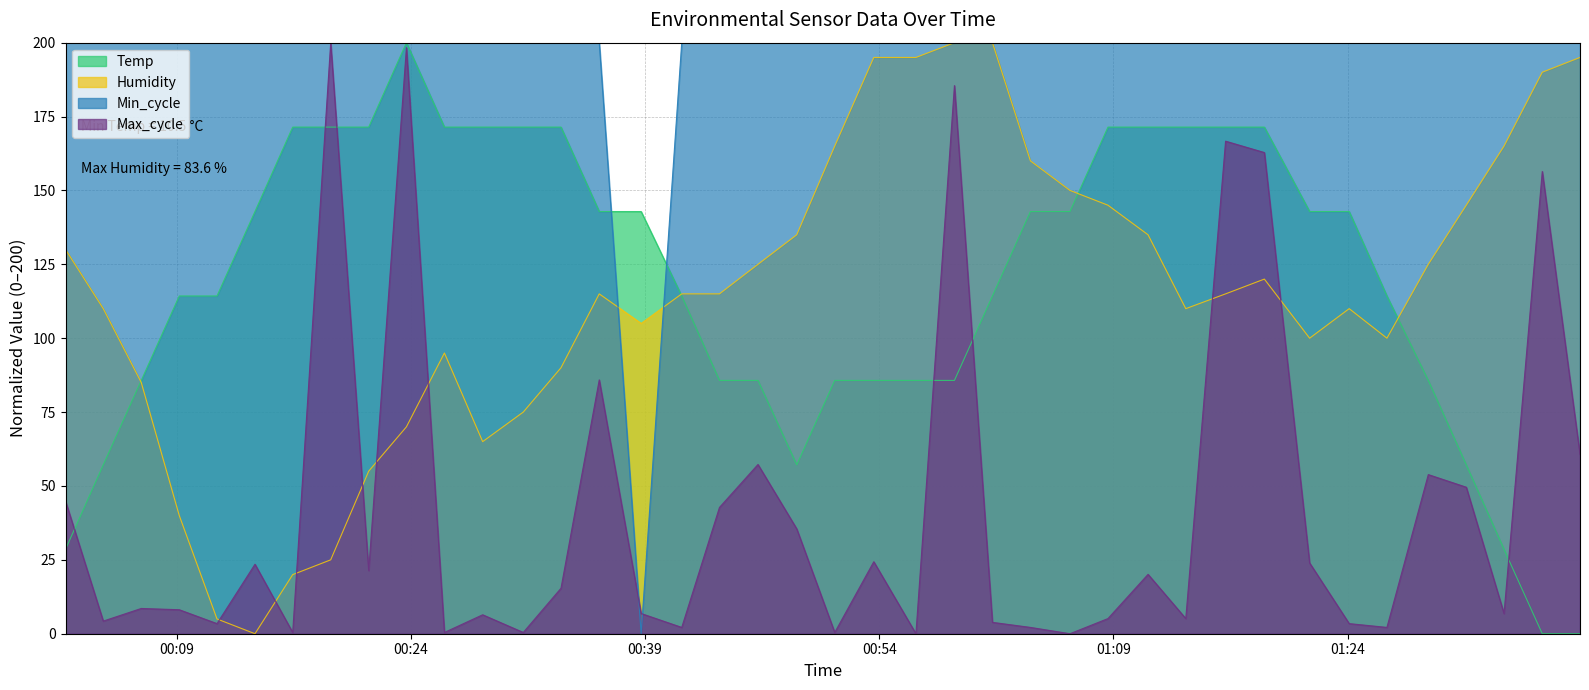

True or false: Max_cycle has a value of 162.8 at 2023/03/19 01:18:40.

True